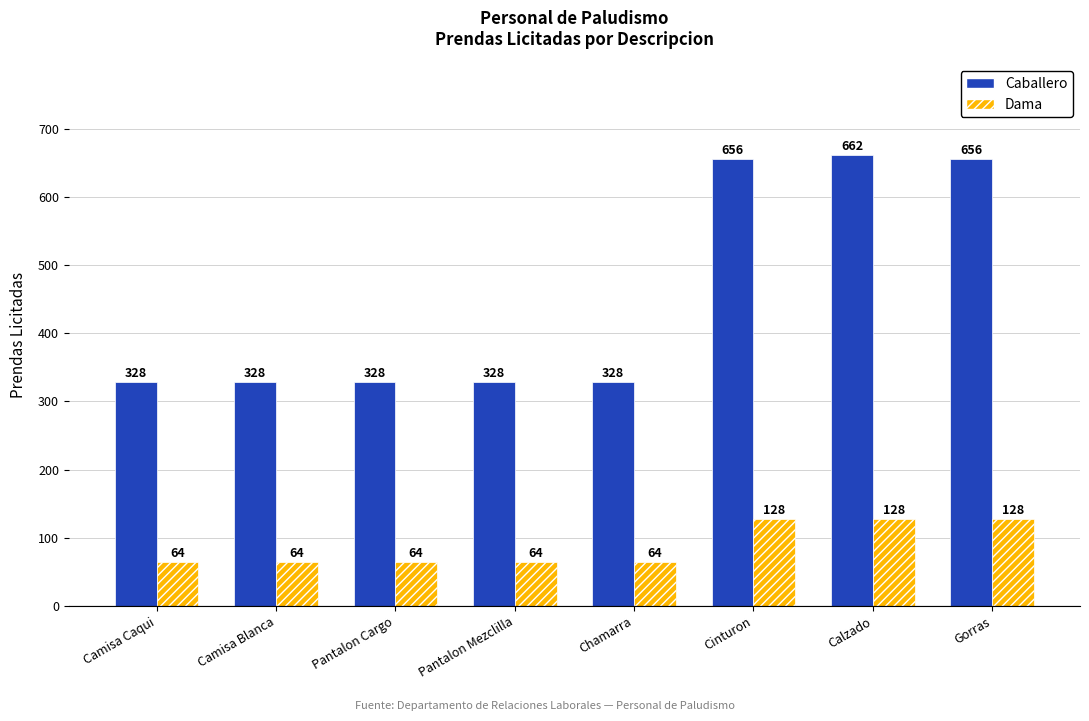

True or false: Dama has a value of 128 at Calzado.

True